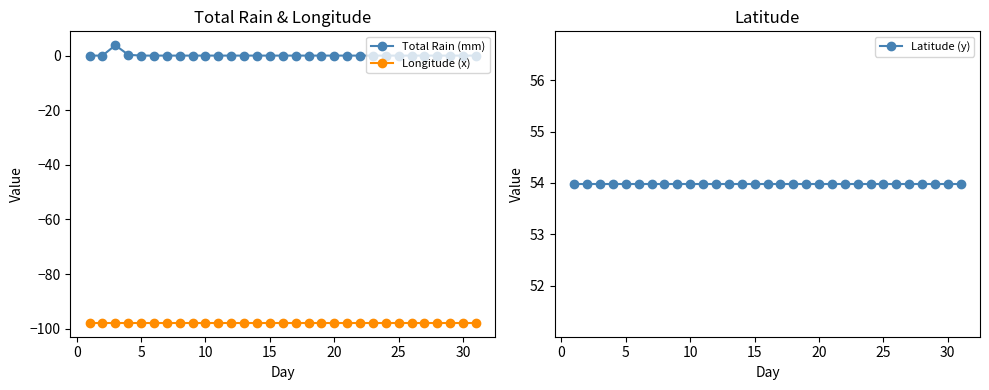

Which series has the largest range (max minus min)?

Total Rain (mm)